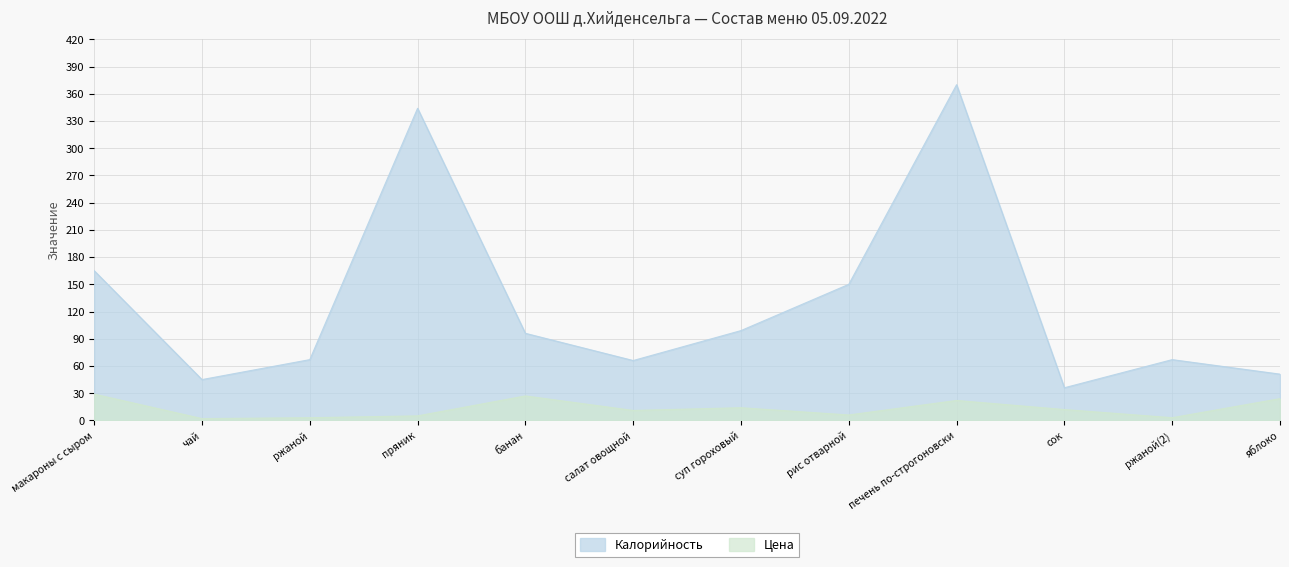

List the series in order of their peak value, highest first.

Калорийность, Цена